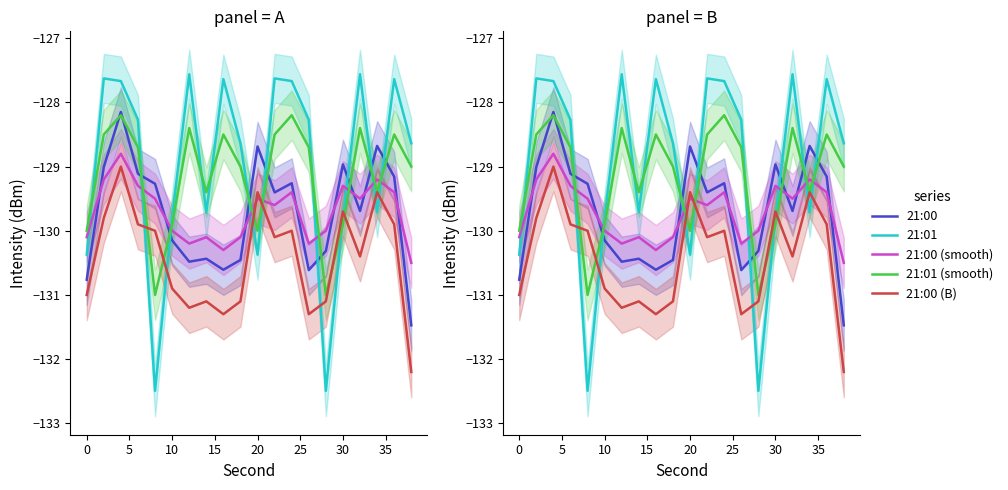

Which has a higher value, −5 or 10?

10